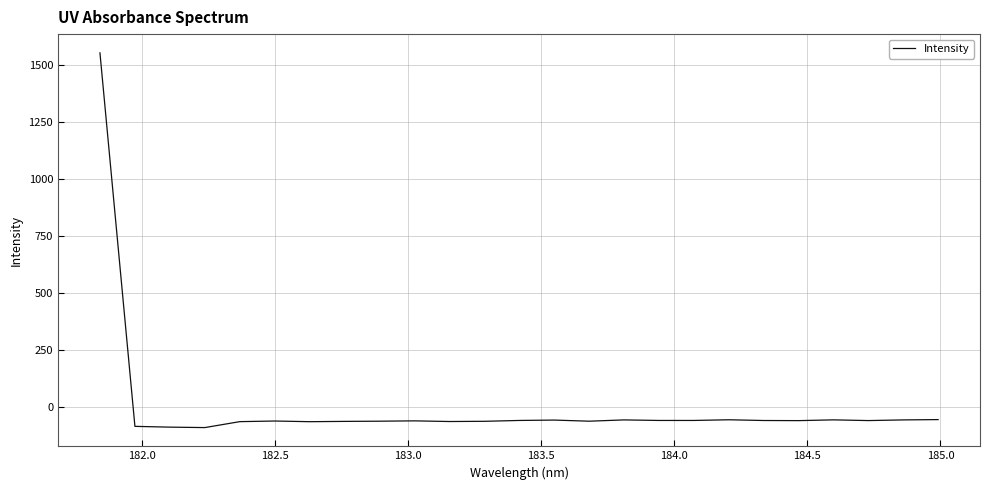

What is the maximum value shown in the chart?

1555.1